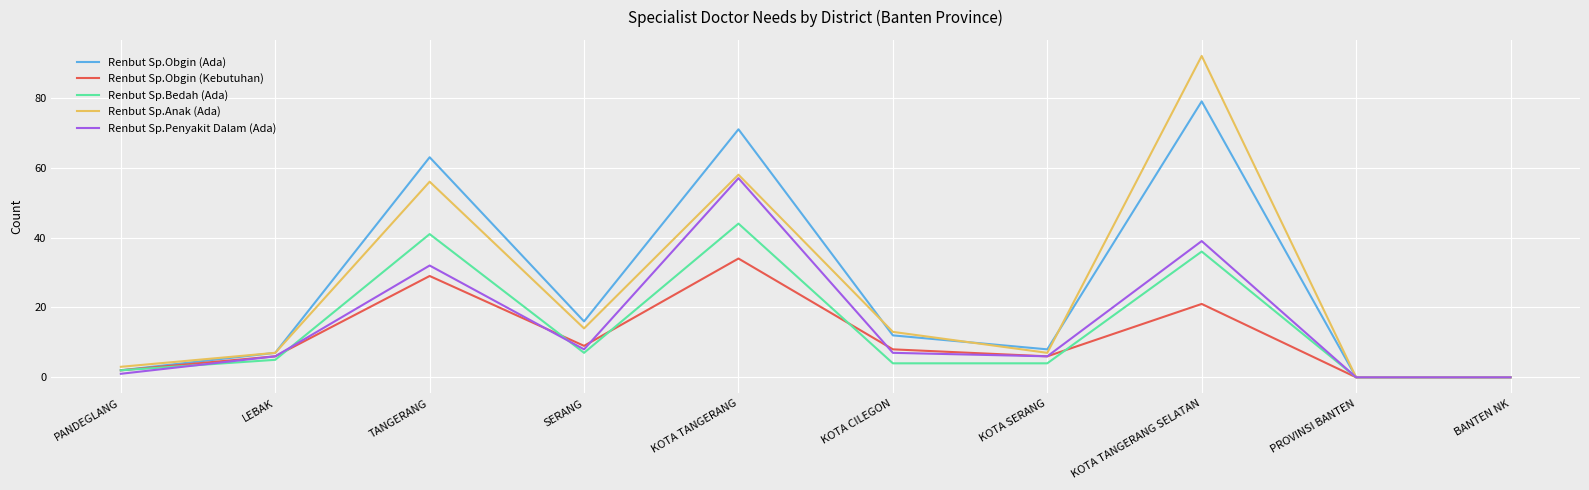

Rank the series by their maximum value, from lowest to highest.

Renbut Sp.Obgin (Kebutuhan), Renbut Sp.Bedah (Ada), Renbut Sp.Penyakit Dalam (Ada), Renbut Sp.Obgin (Ada), Renbut Sp.Anak (Ada)